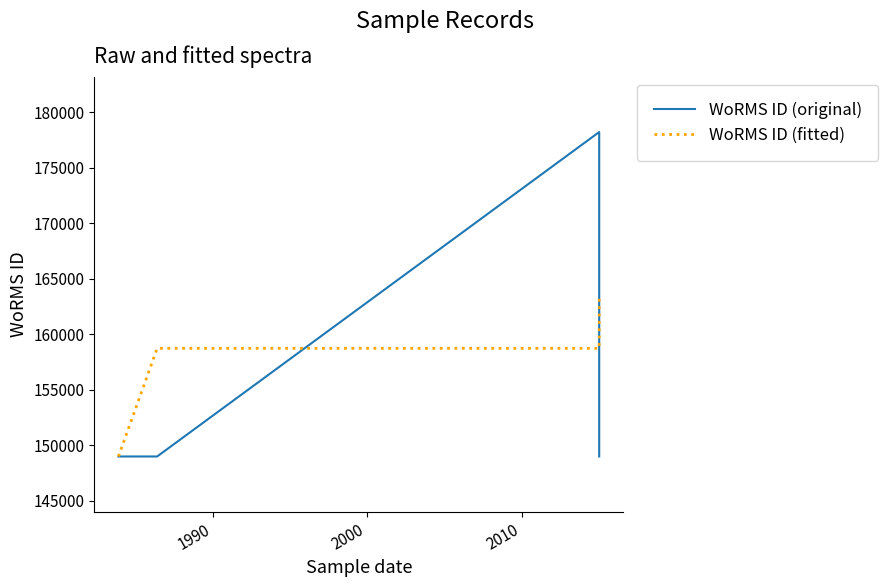

Rank the series by their maximum value, from lowest to highest.

WoRMS ID (fitted), WoRMS ID (original)